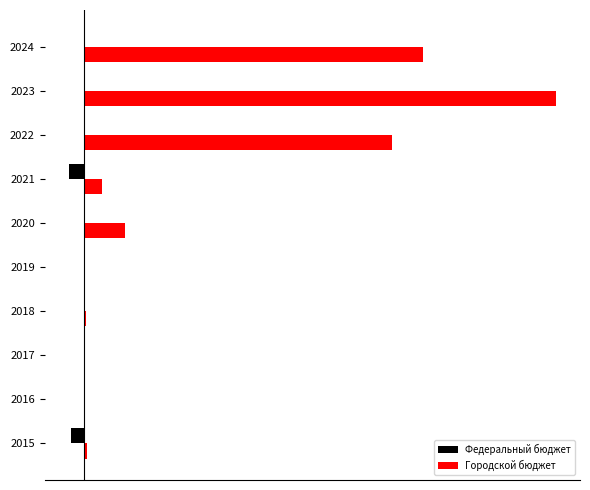

What are all the series names shown in the legend?

Федеральный бюджет, Городской бюджет